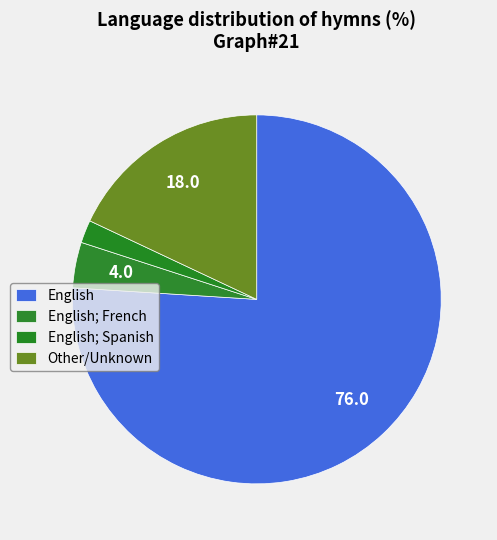

Which slice is the largest?

English